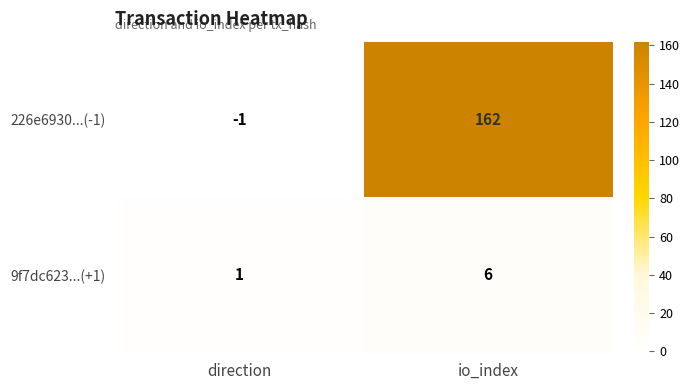

Which series has the largest total across all categories?

226e6930...(-1)